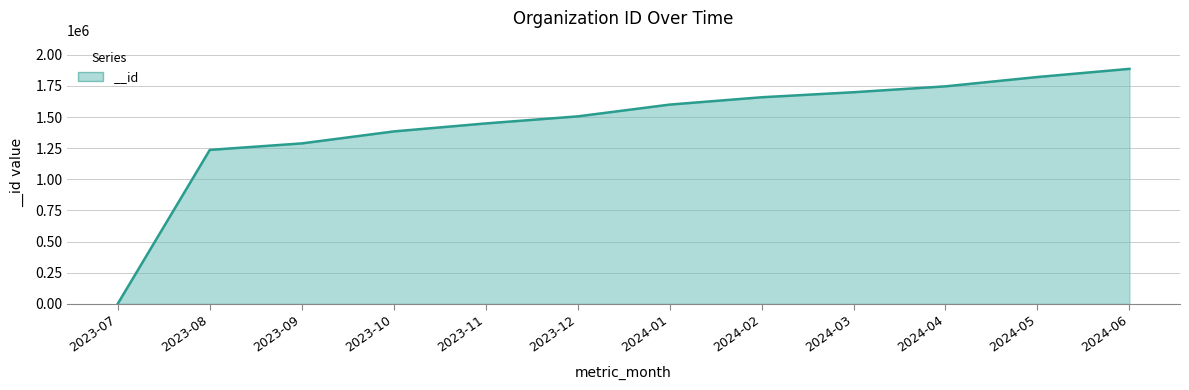

What is the difference between the maximum and minimum values?

1886059